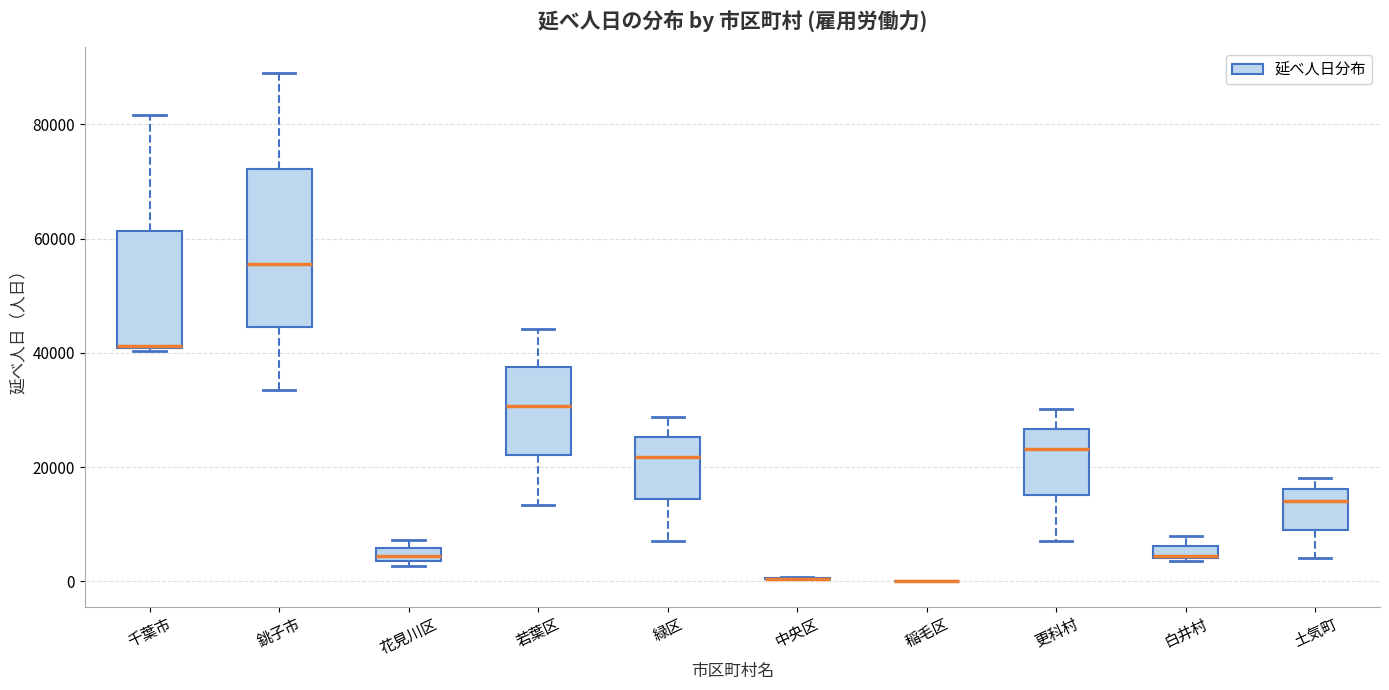

Comparing the boxes themselves (not the whiskers), which one is the tallest?

銚子市